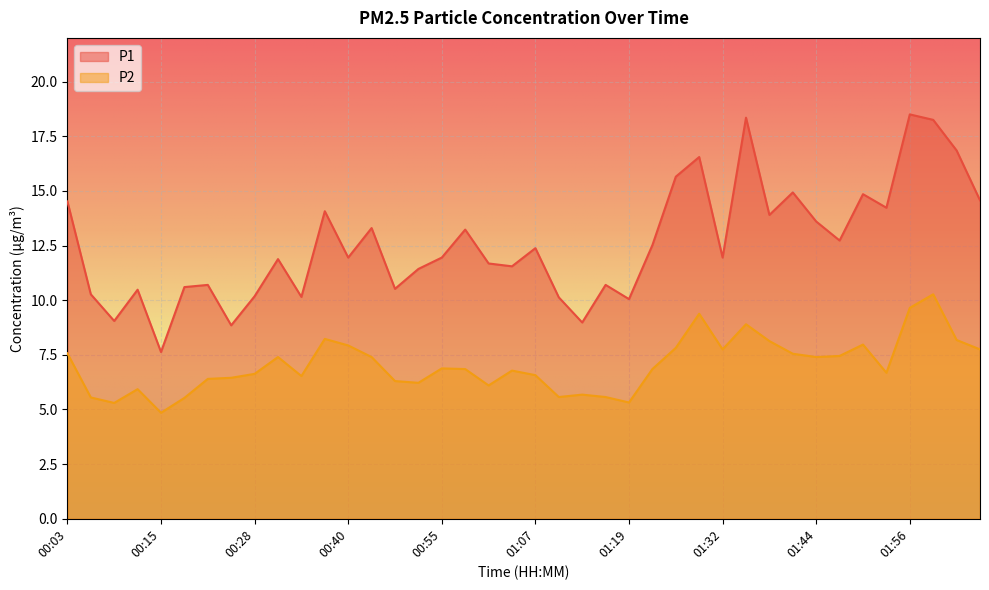

What are all the series names shown in the legend?

P1, P2